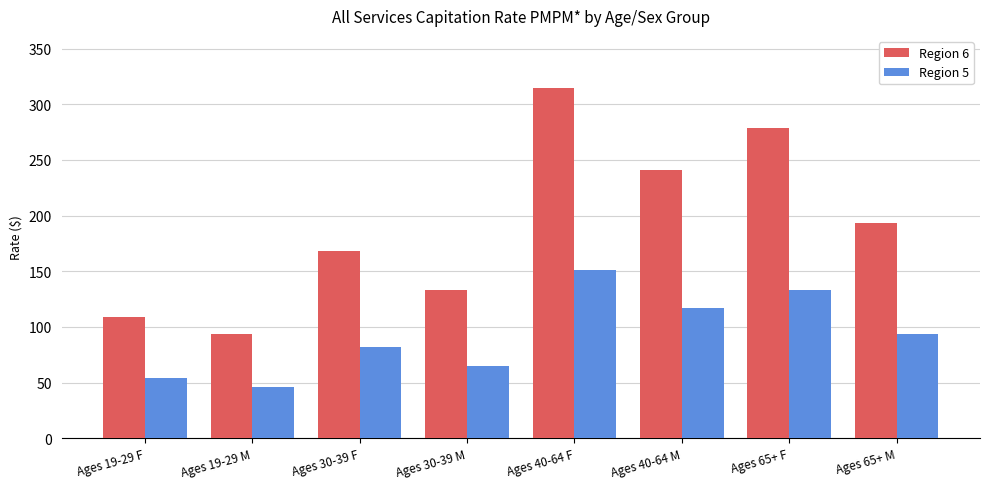

Which series changed the most between Ages 19-29 M and Ages 30-39 M?

Region 6